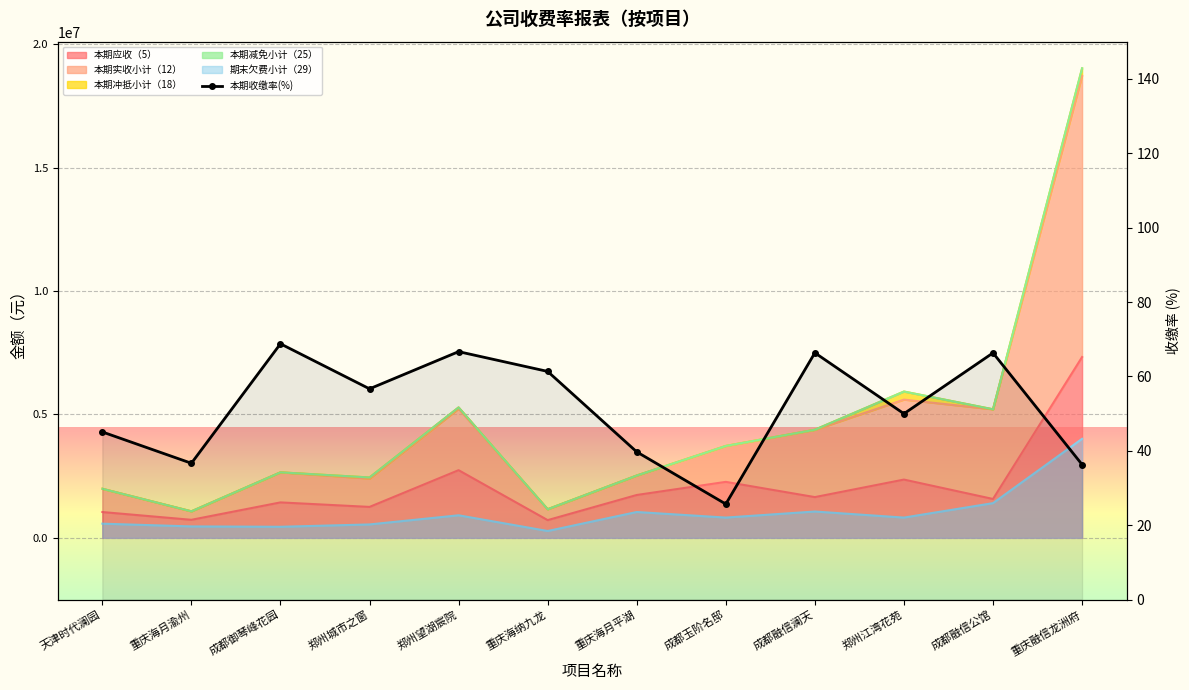

The value at 郑州城市之窗 is 56.7. True or false?

True